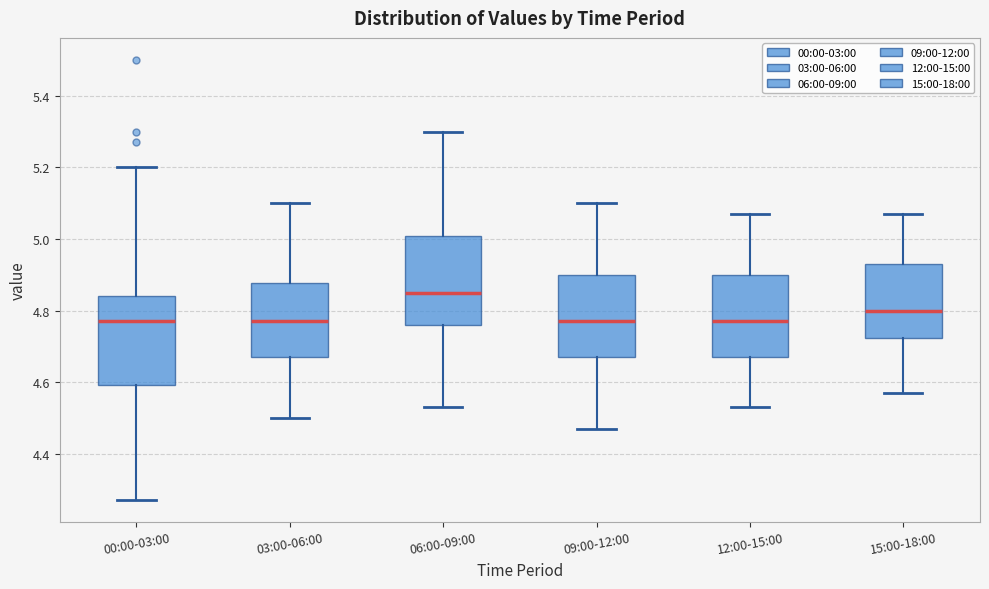

Where does the lower whisker of the box for 00:00-03:00 end on the y-axis? The values are not printed on the chart, so give them approximately, as read against the axis.

4.28